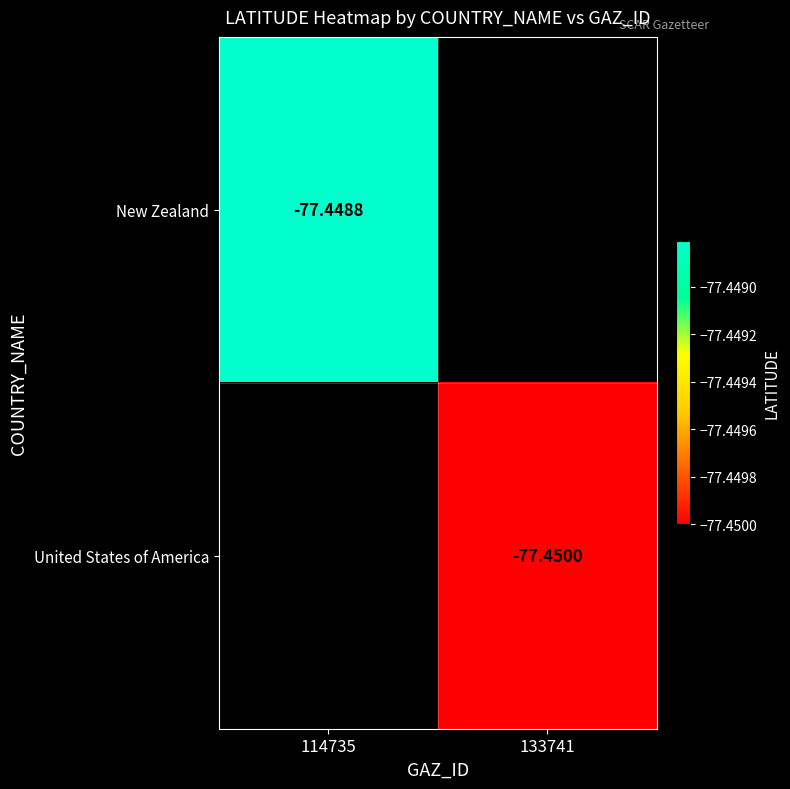

Is the value of United States of America at 114735 greater than the value of New Zealand at 114735?

No